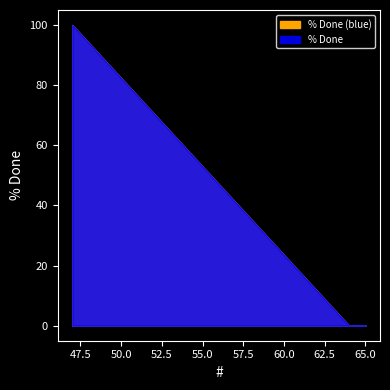

At which category does the chart reach its peak across all series?

47